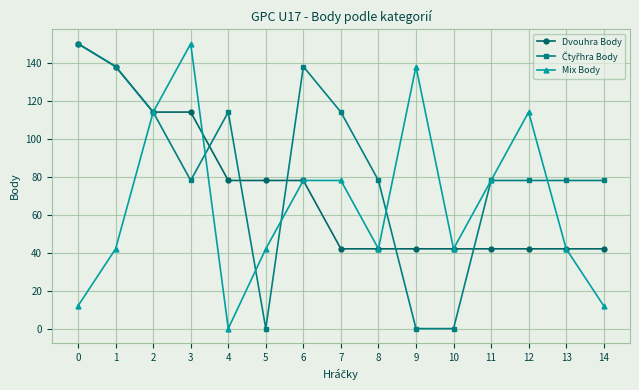

At how many categories does at least one series exceed 39?

15